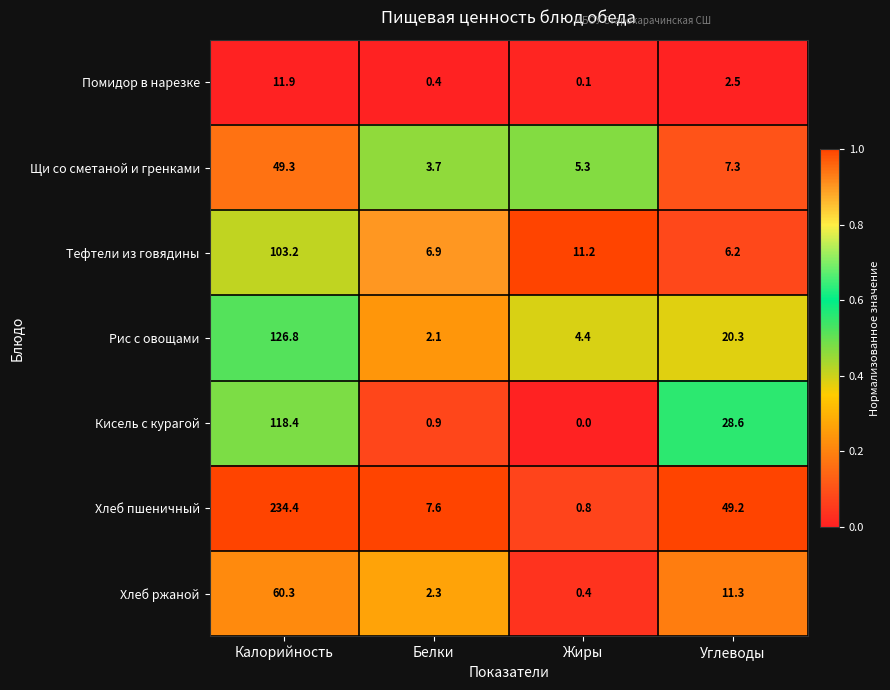

Is it true that Хлеб ржаной equals 4.0 at Углеводы?

False